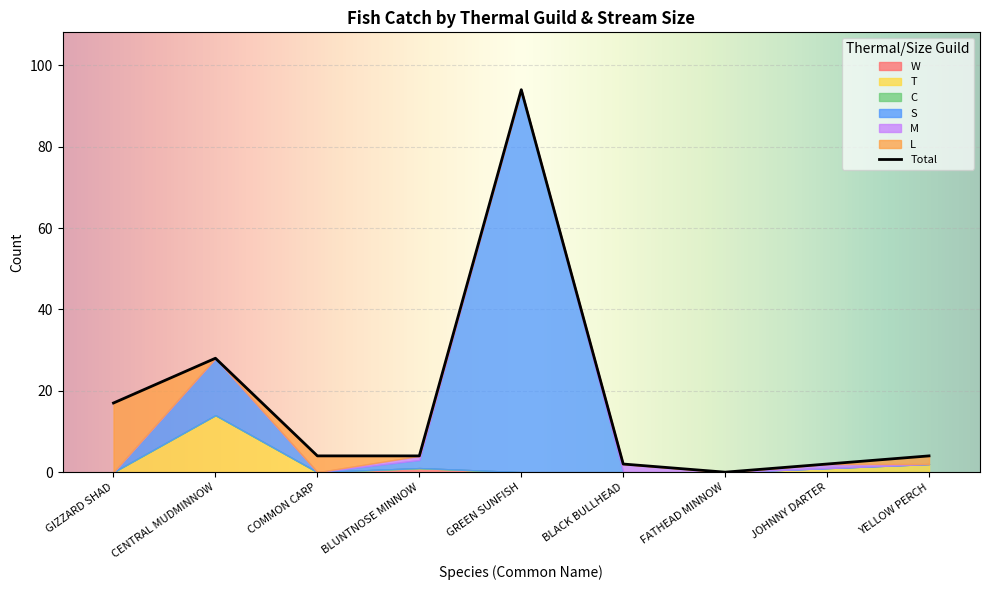

How many intersections are there between S and M?

1